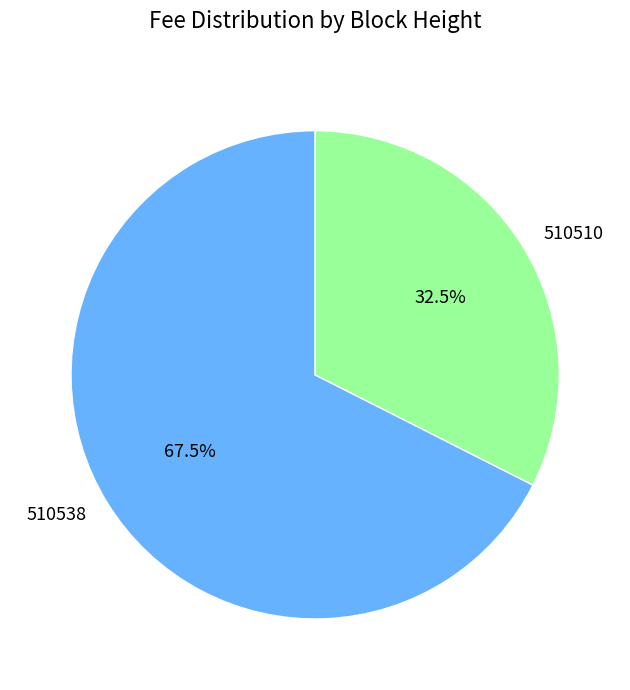

How many slices are in this pie chart?

2